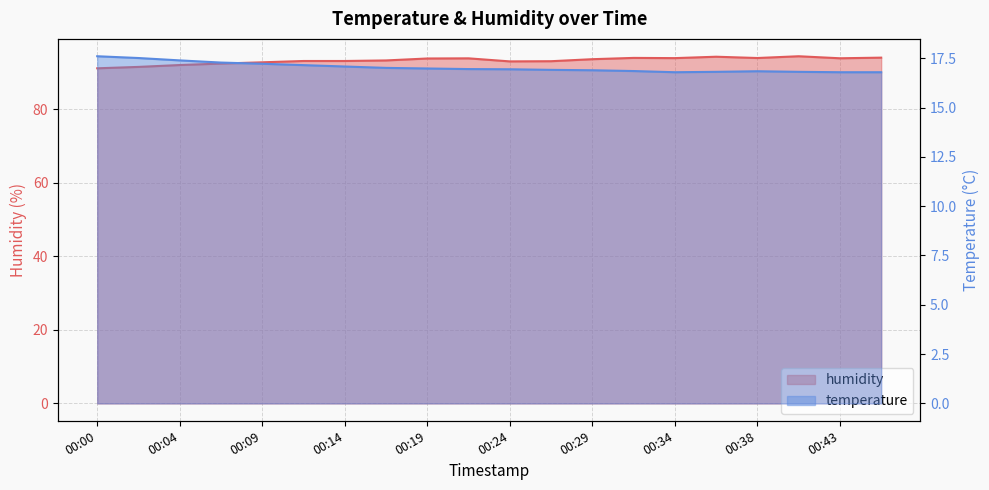

At how many categories does at least one series exceed 78?

20